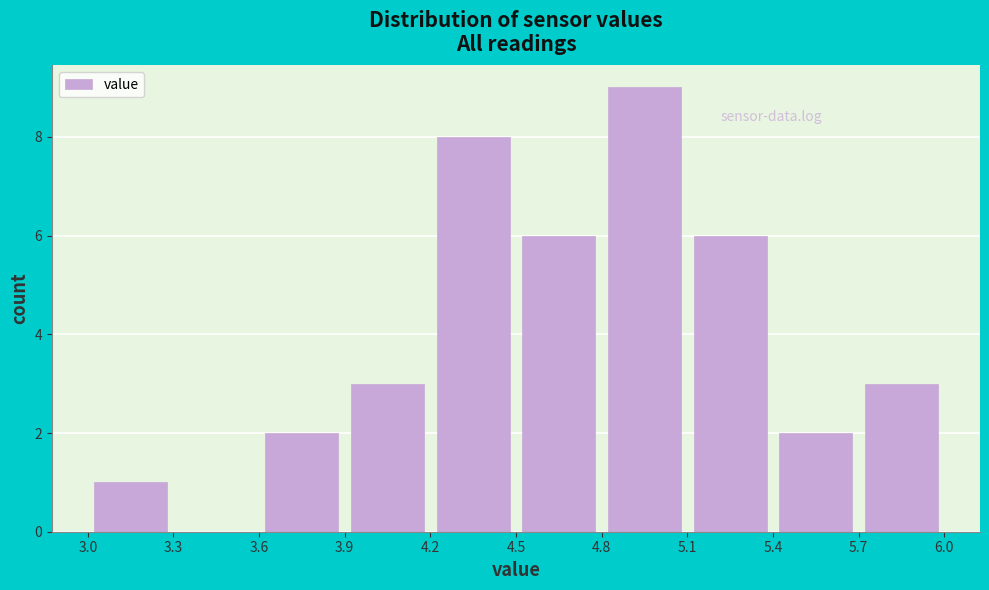

What is the height of the bar covering 3.9 to 4.2 on the x-axis? The values are not printed on the chart, so give them approximately, as read against the axis.

3